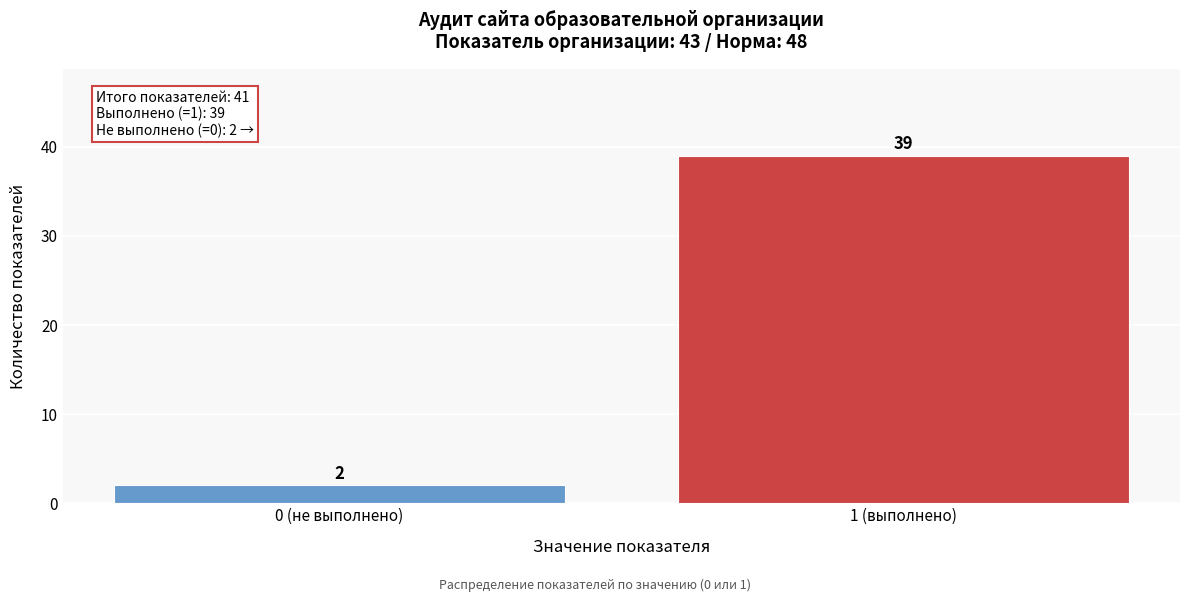

Reading left to right, extract all data points from this chart.

2	39